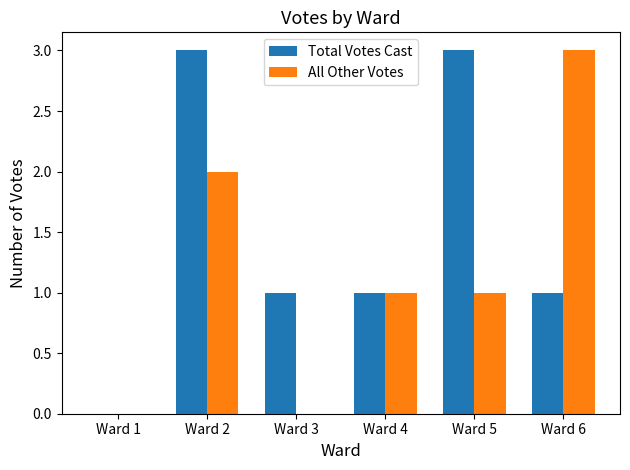

True or false: Total Votes Cast has a value of 2 at Ward 6.

False